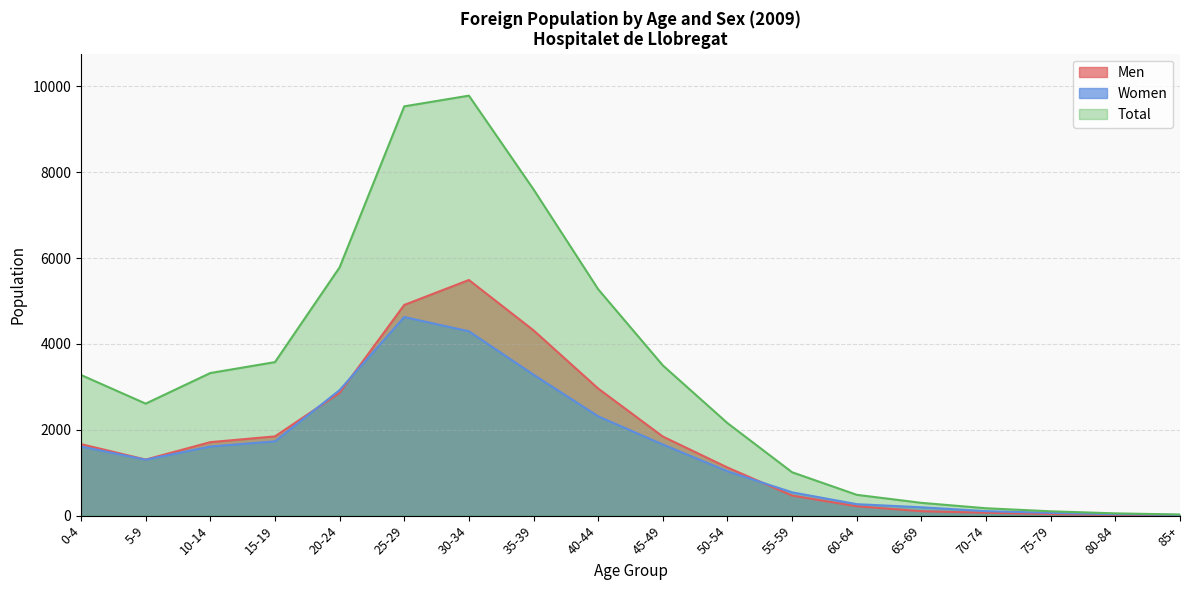

Rank the categories by Total value from highest to lowest.

30-34, 25-29, 35-39, 20-24, 40-44, 15-19, 45-49, 10-14, 0-4, 5-9, 50-54, 55-59, 60-64, 65-69, 70-74, 75-79, 80-84, 85+